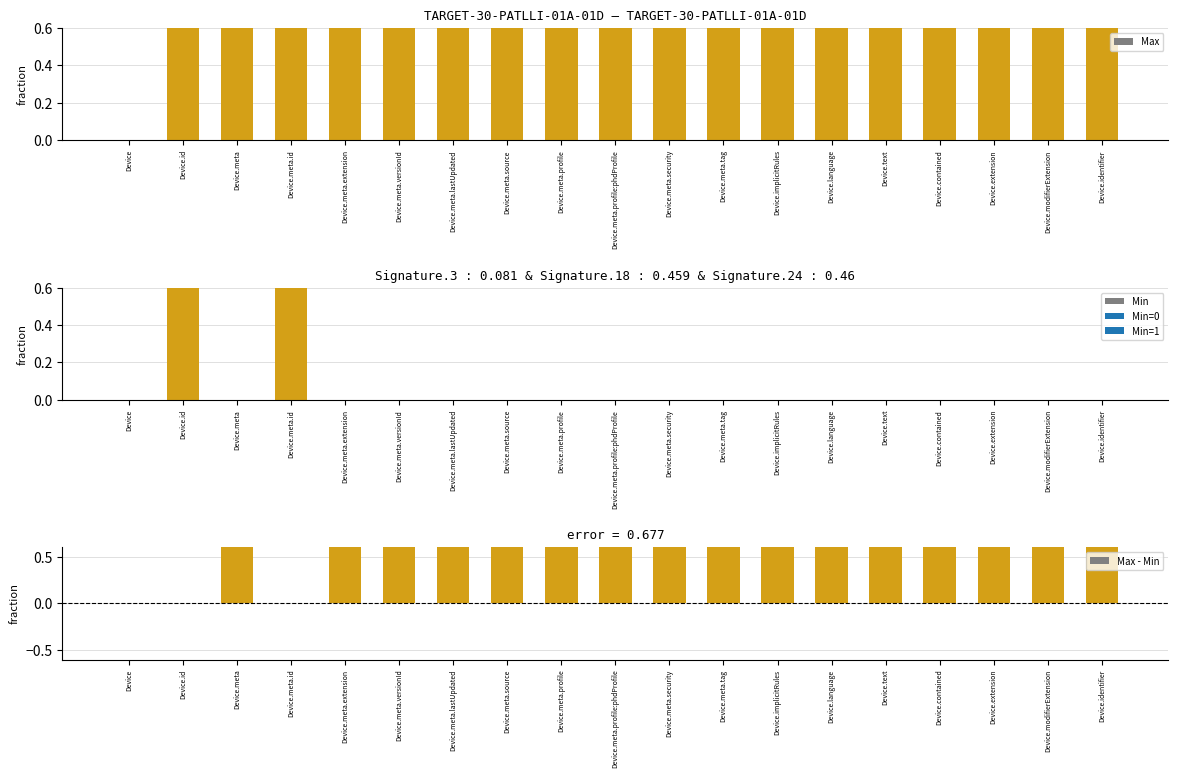

How many Max values are between 1 and 2?

18